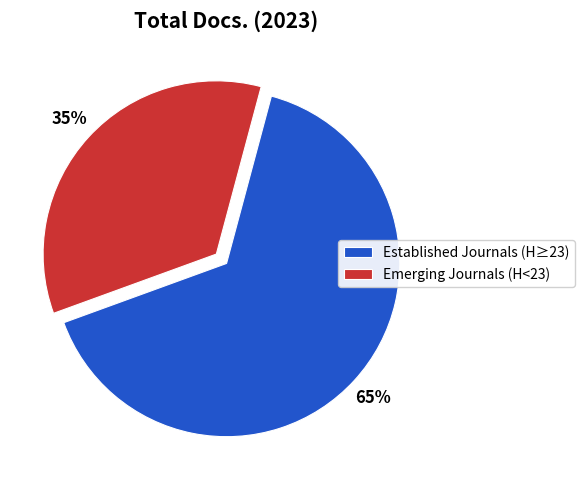

Is it true that Emerging Journals (H<23) is 43% of the pie?

False